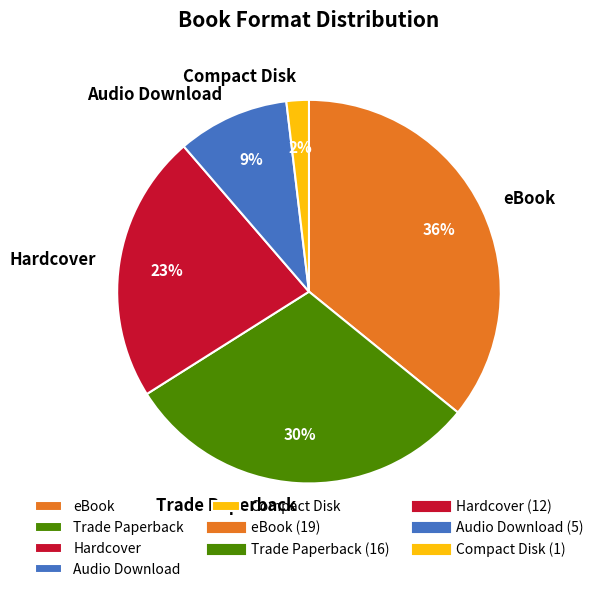

Do Audio Download and Compact Disk together represent more than half of the pie?

No